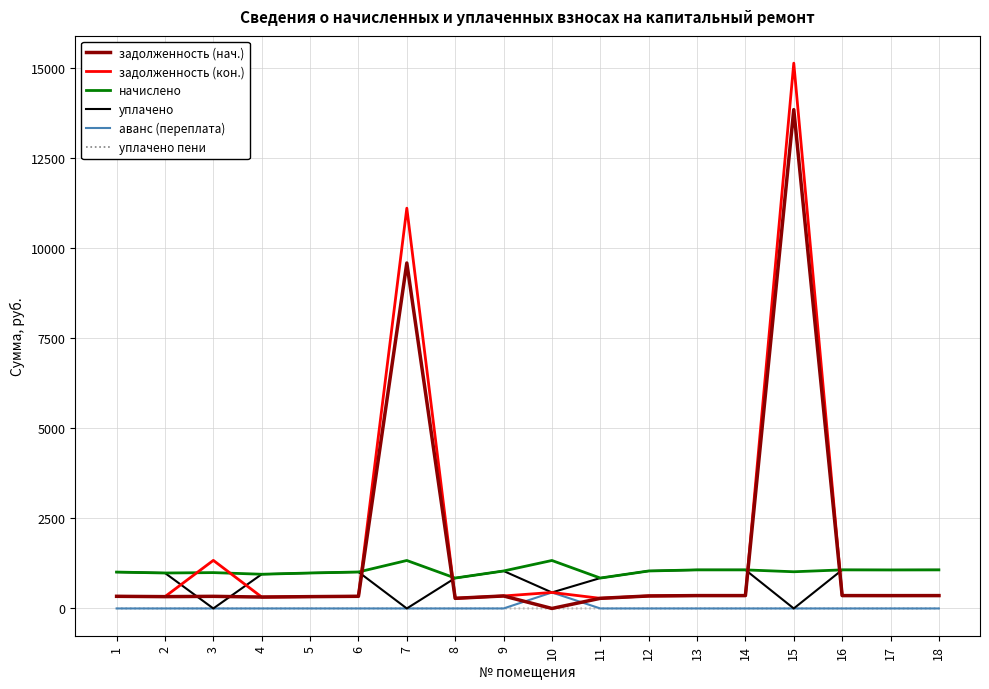

At which category is the sum across all series the highest?

15